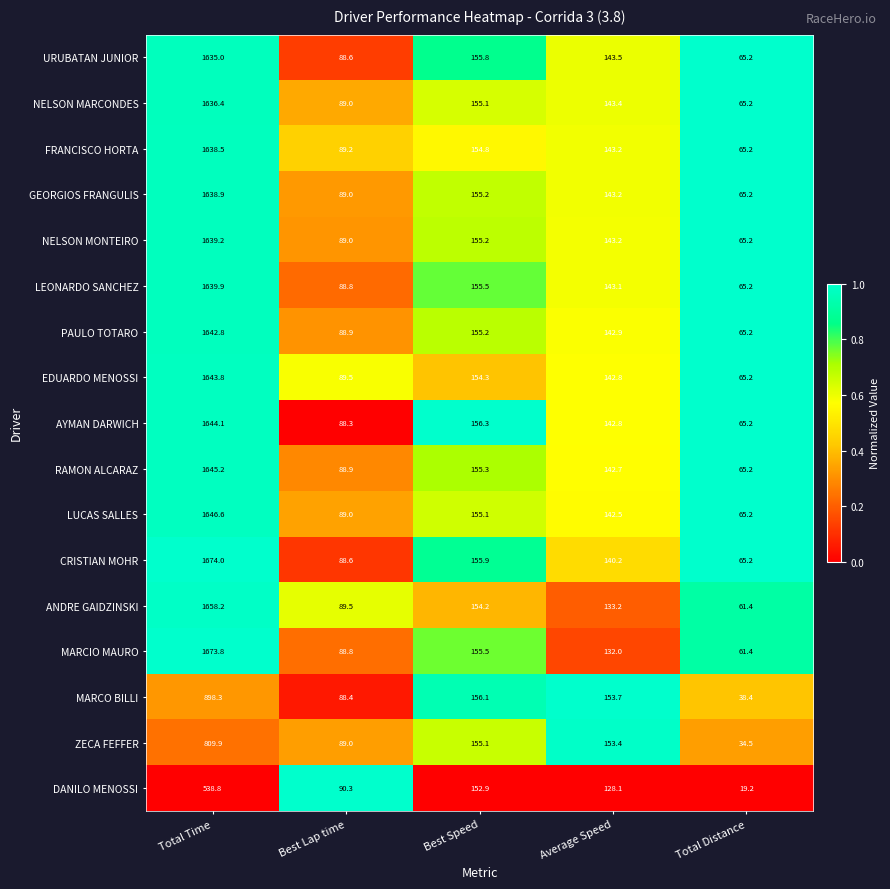

At which category is the sum across all series the highest?

Total Time